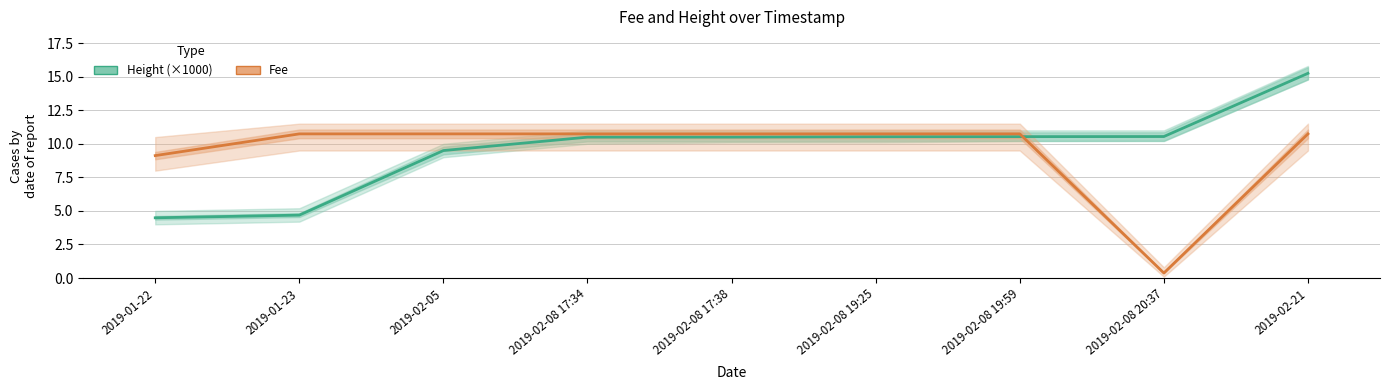

At how many categories does at least one series exceed 1?

9